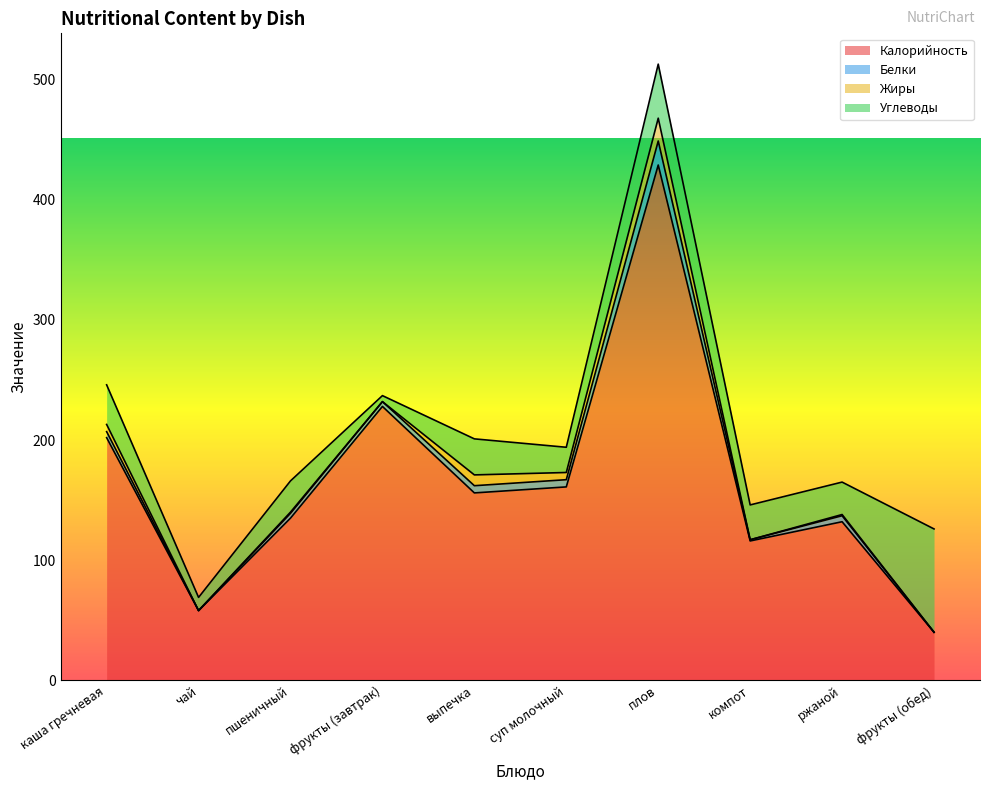

True or false: Жиры and Углеводы cross at least once.

False